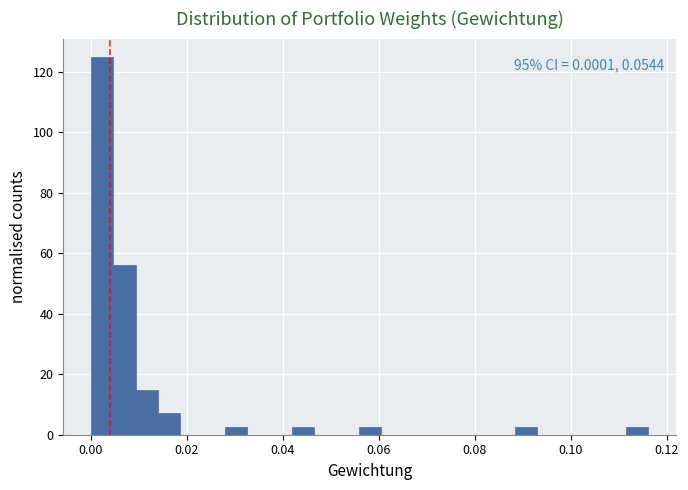

Read against the x-axis, roughly where is the centre of the tallest bar?

0.002